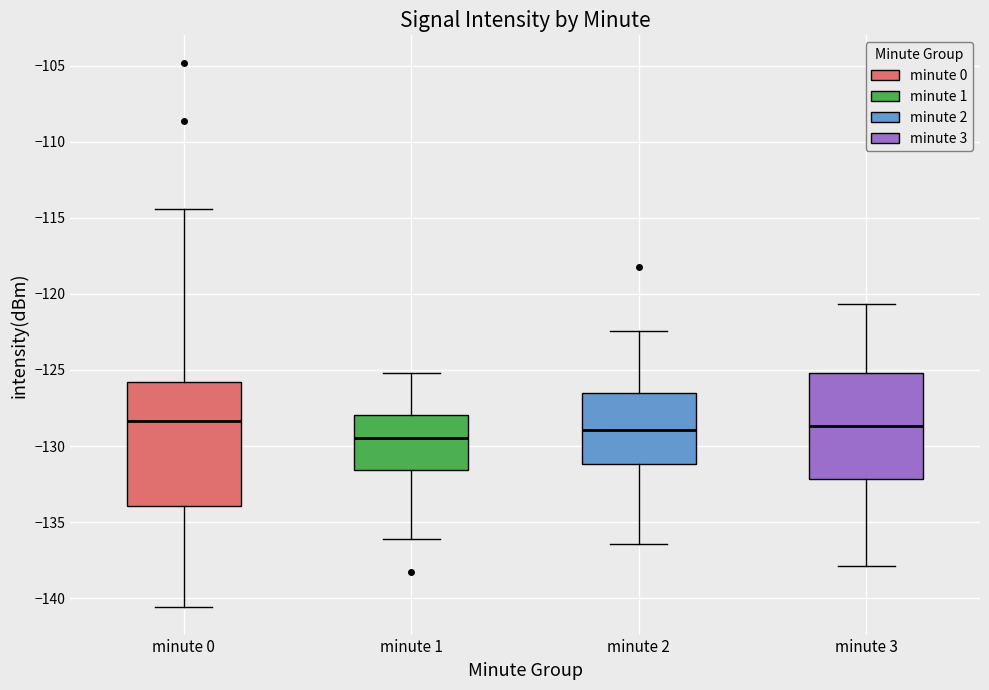

Reading left to right, read every box against the y-axis: the position of its median line, the range the box covers, and the ends of its whiskers. The values are not printed on the chart, so give them approximately, as read against the axis.

minute 0: median -128.5, box -134.0 to -126.0, whiskers -140.5 to -114.5
minute 1: median -129.5, box -131.5 to -128.0, whiskers -136.0 to -125.0
minute 2: median -129.0, box -131.0 to -126.5, whiskers -136.5 to -122.5
minute 3: median -128.5, box -132.0 to -125.0, whiskers -138.0 to -120.5